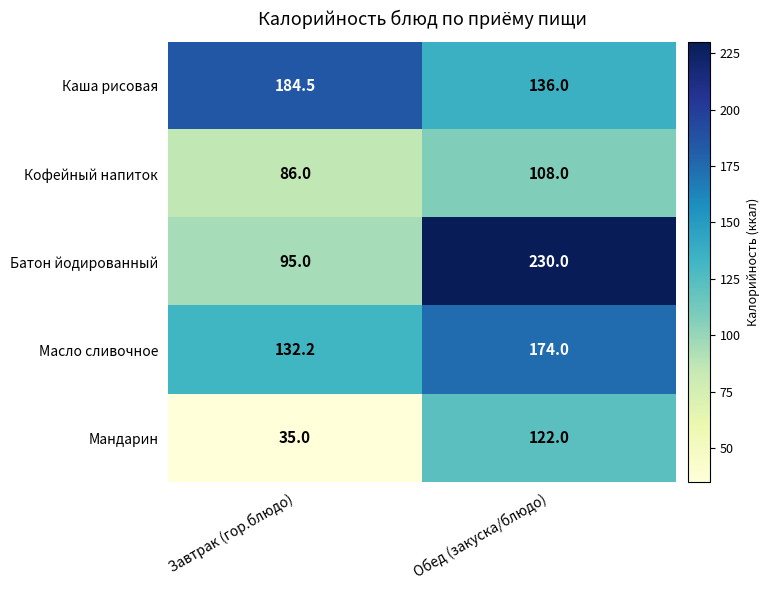

Which series has the largest total across all categories?

Батон йодированный